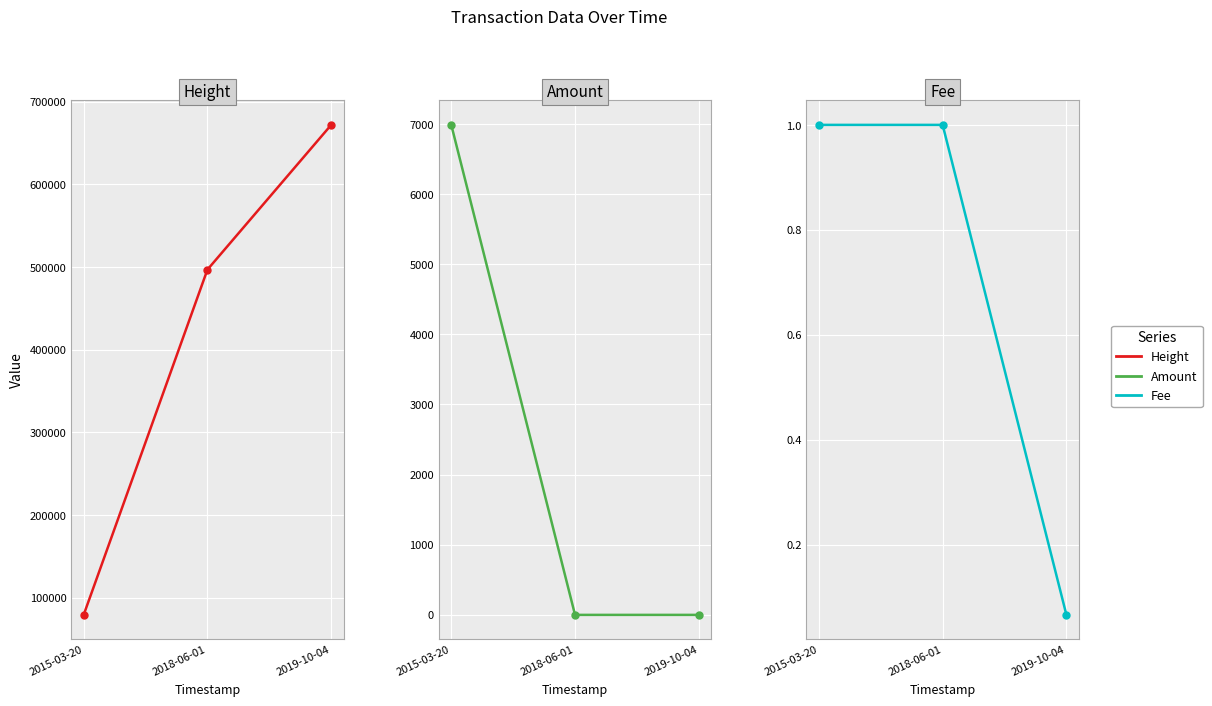

What is the greatest value displayed?

671802.0